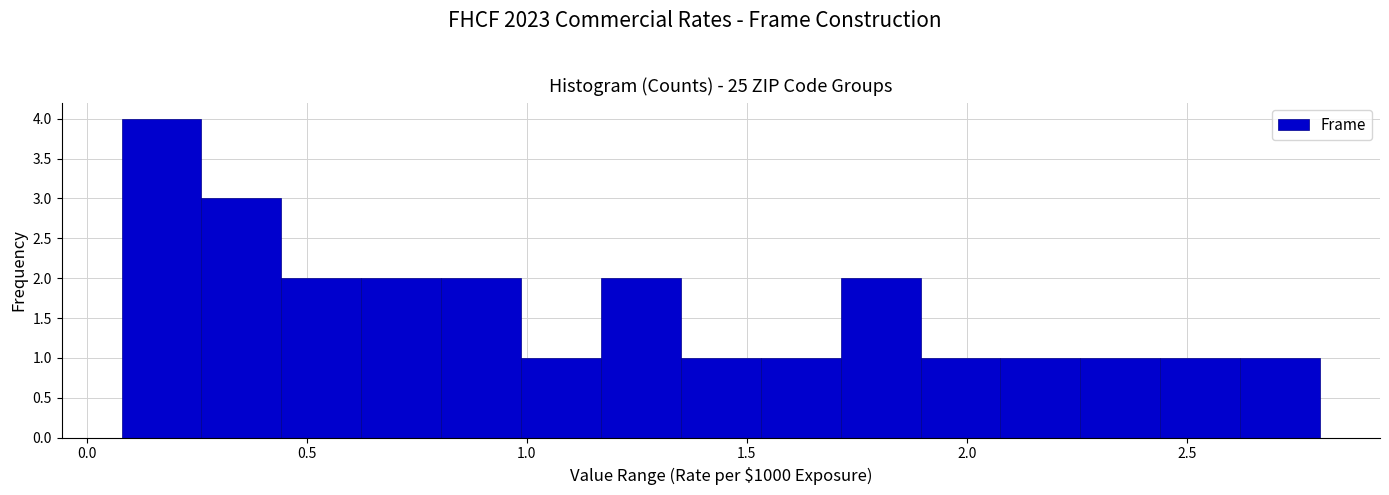

Around what value on the x-axis is the tallest bar? Give the approximate position of its centre, as read against the axis.

0.15